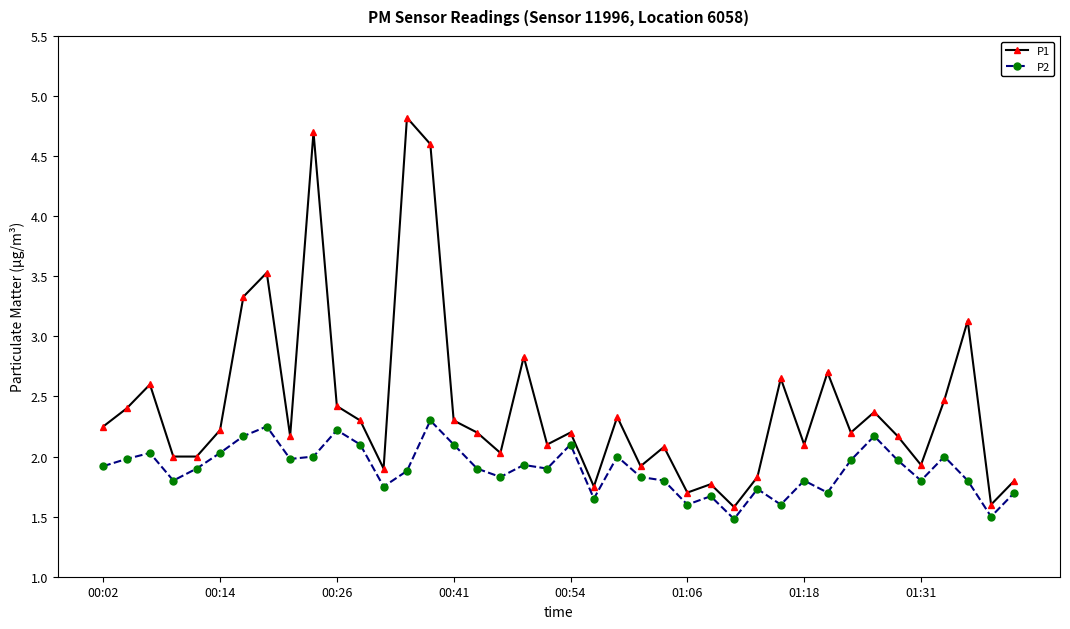

What is the value of the P2 point at the 2nd from the left?

2.0